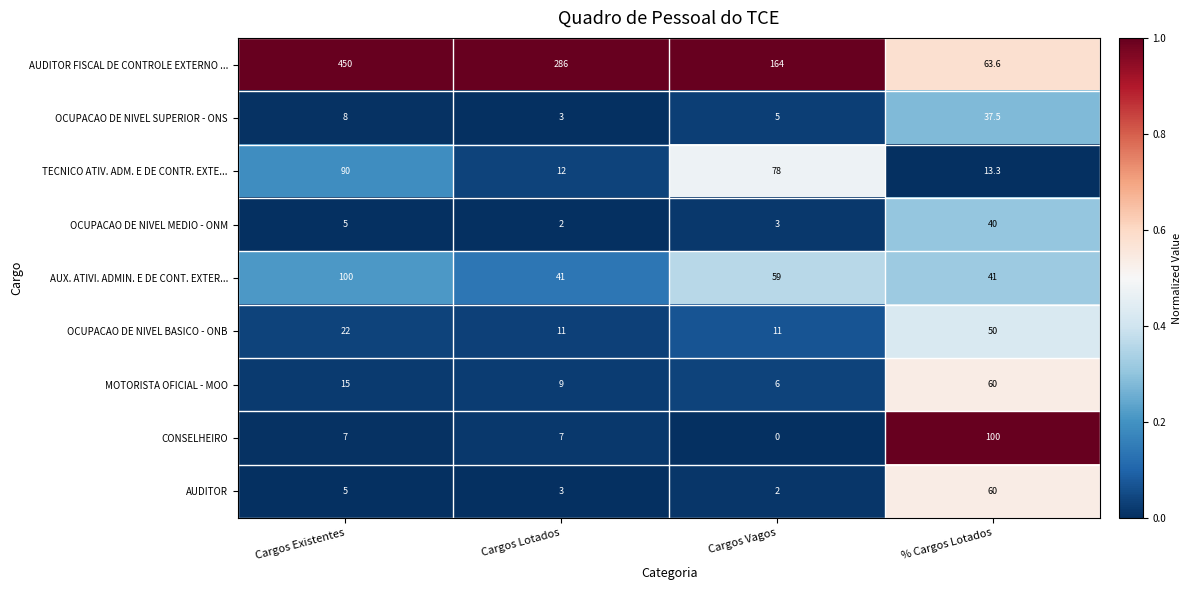

What is the sum of all AUDITOR FISCAL DE CONTROLE EXTERNO ... values?

963.6